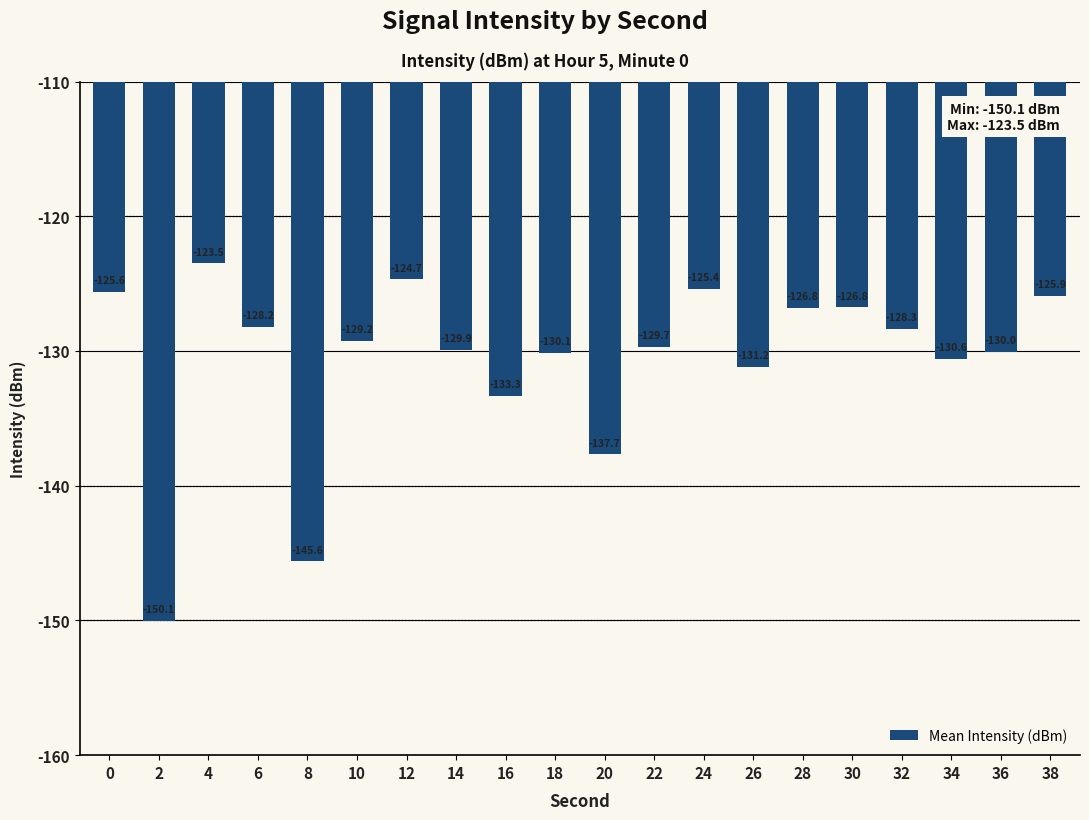

At which label is the value closest to -136?

20